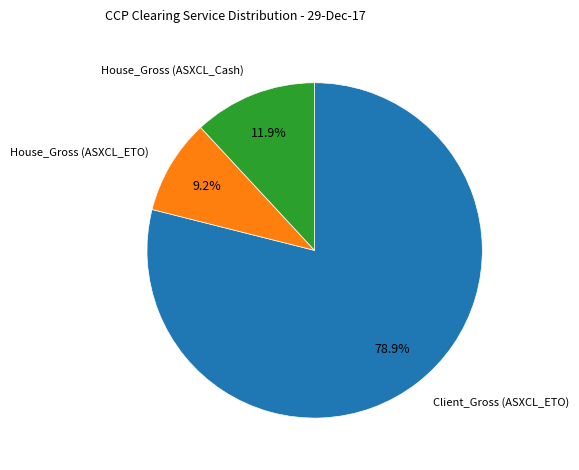

Count the number of slices in the pie.

3